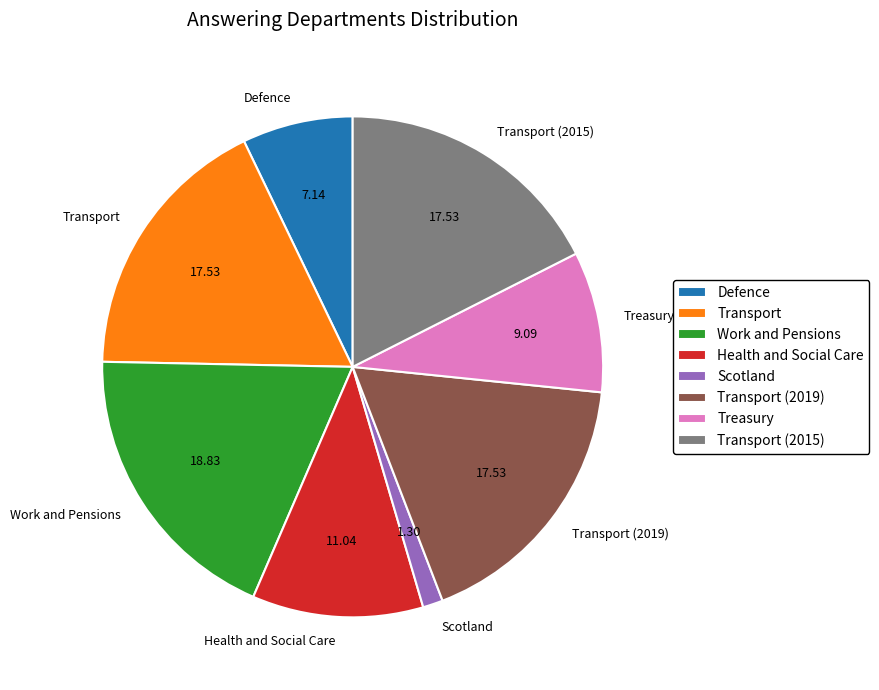

Is it true that Transport is 4% of the pie?

False